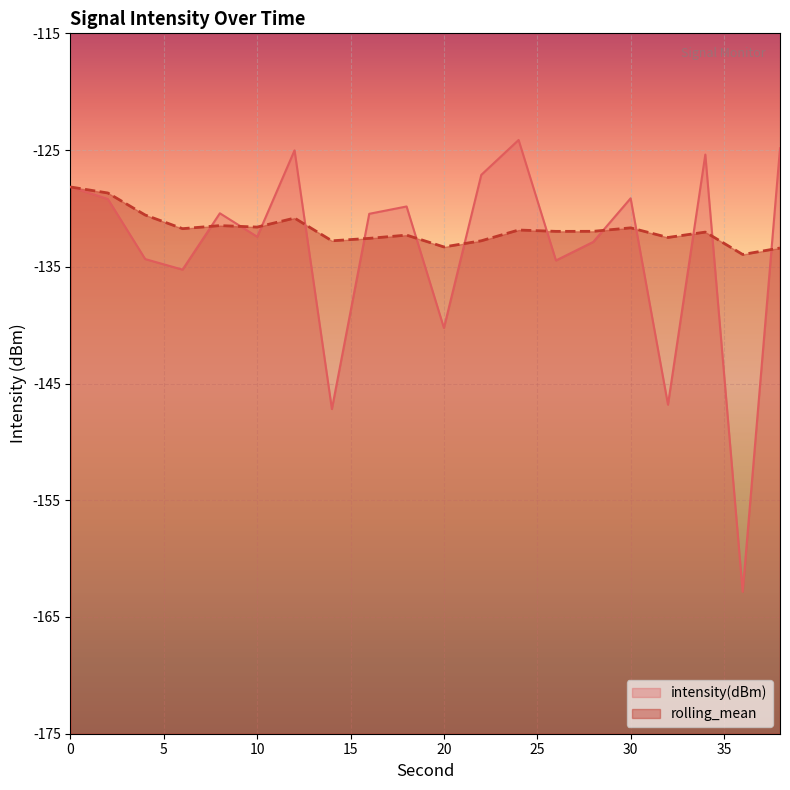

Between 22 and 6, which is larger?

22